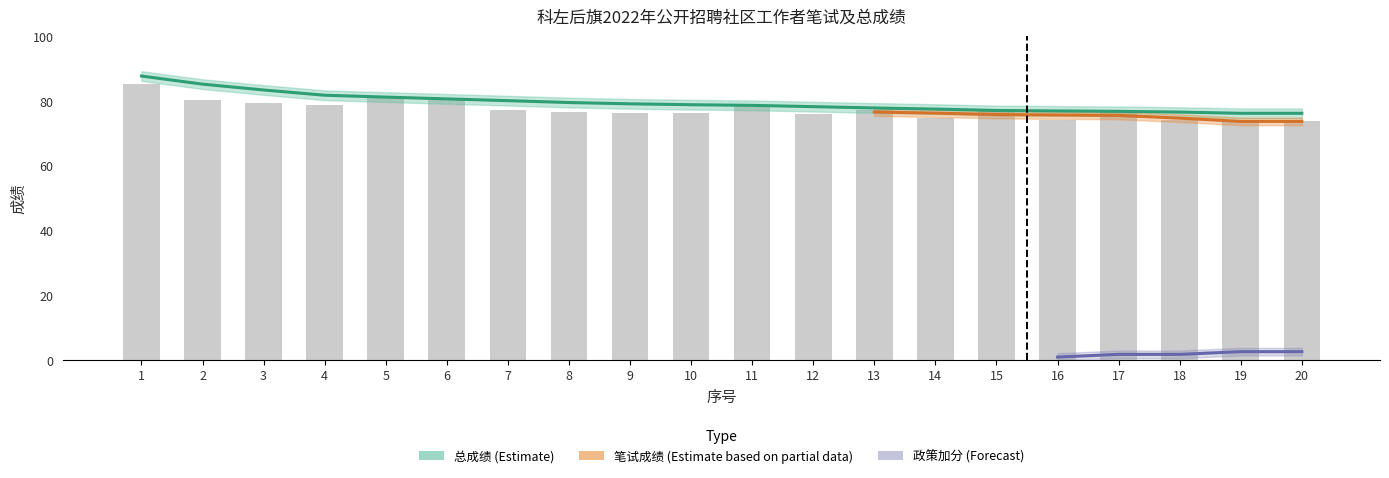

Is the value of 总成绩 at 11 greater than the value of 笔试成绩 at 20?

Yes